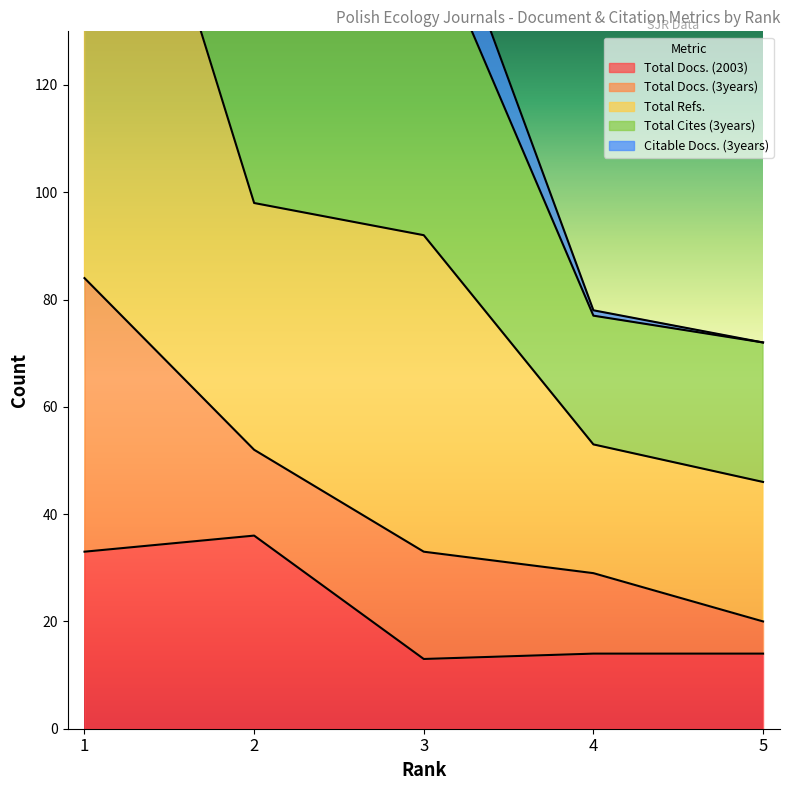

True or false: Citable Docs. (3years) has more than 0 interior local peaks.

False